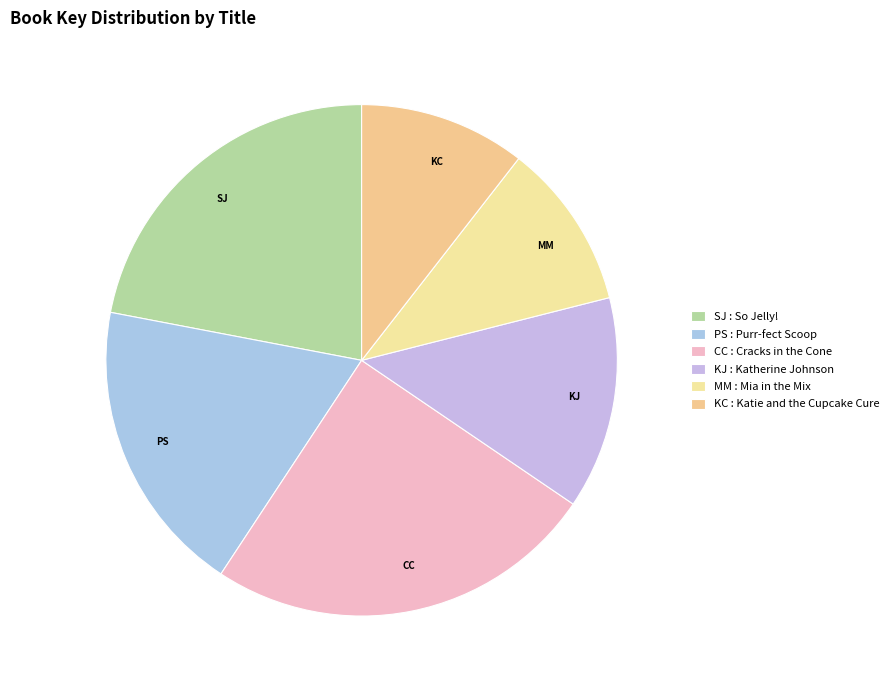

Is it true that KC is 11% of the pie?

True